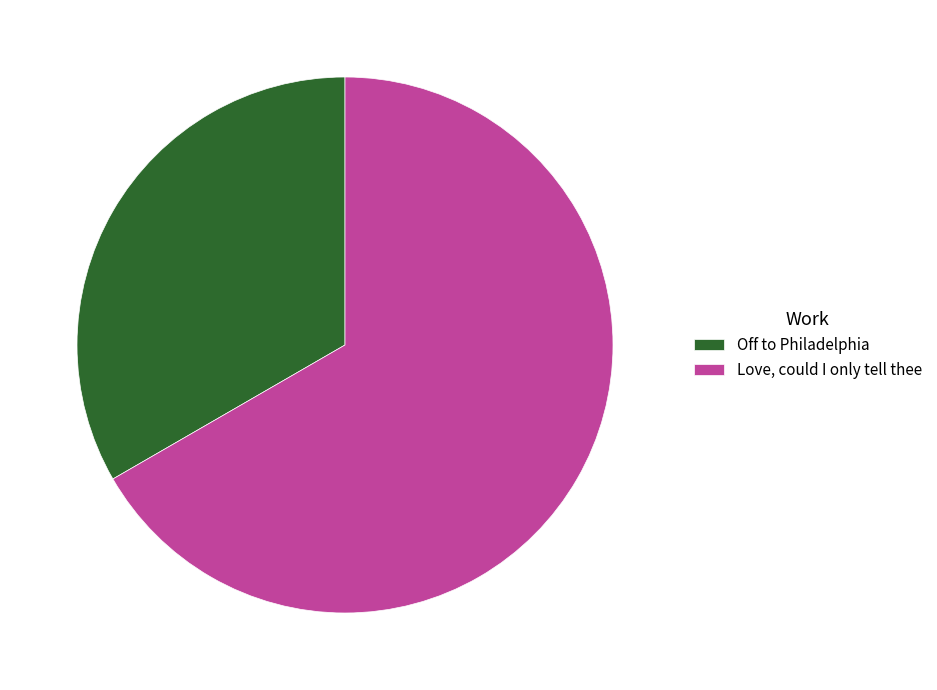

Rank the categories by value from lowest to highest.

Off to Philadelphia, Love, could I only tell thee